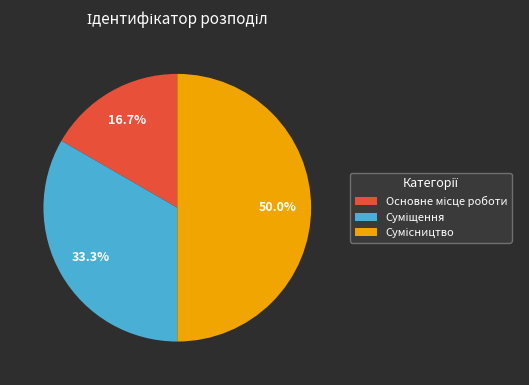

Do Основне місце роботи and Суміщення together represent more than half of the pie?

No